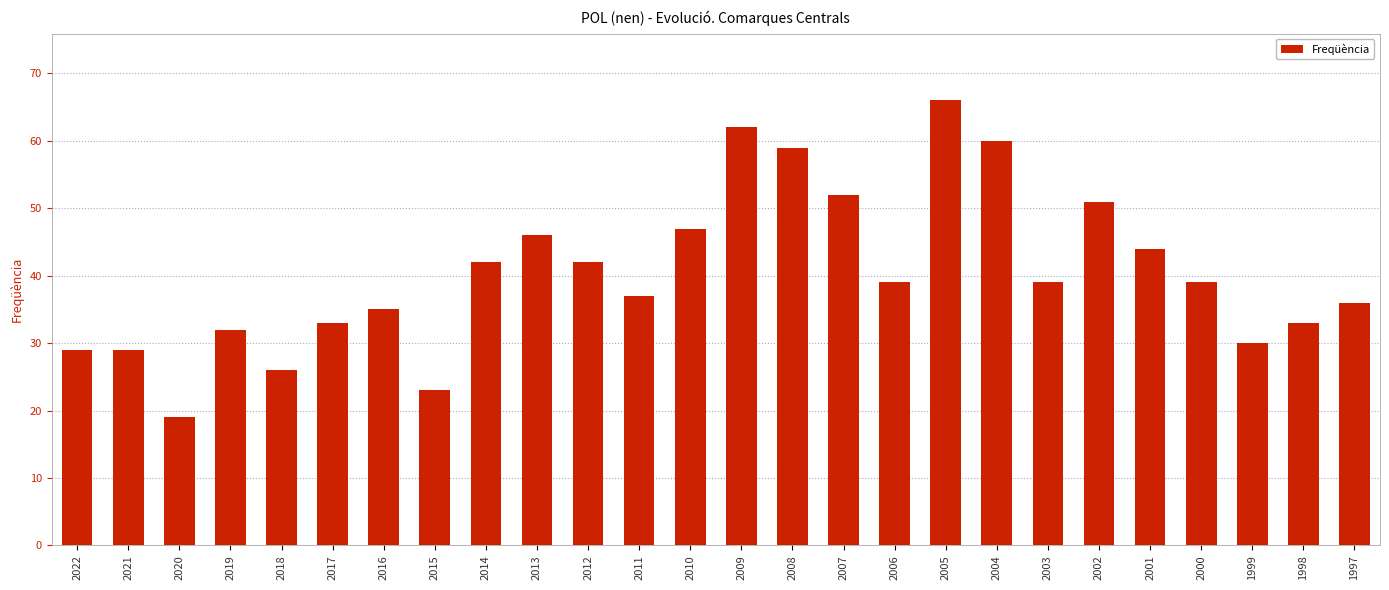

How many distinct data groups are displayed?

1